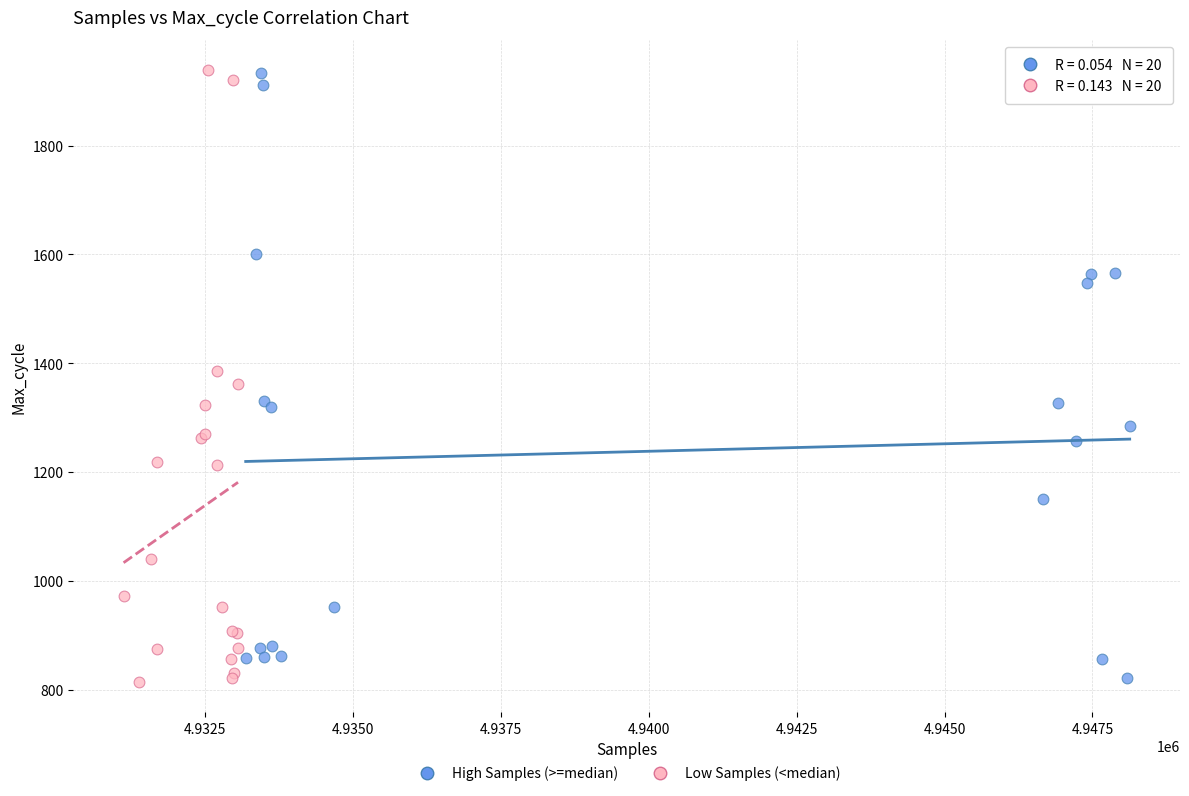

What are all the series names shown in the legend?

High Samples (>=median), Low Samples (<median)